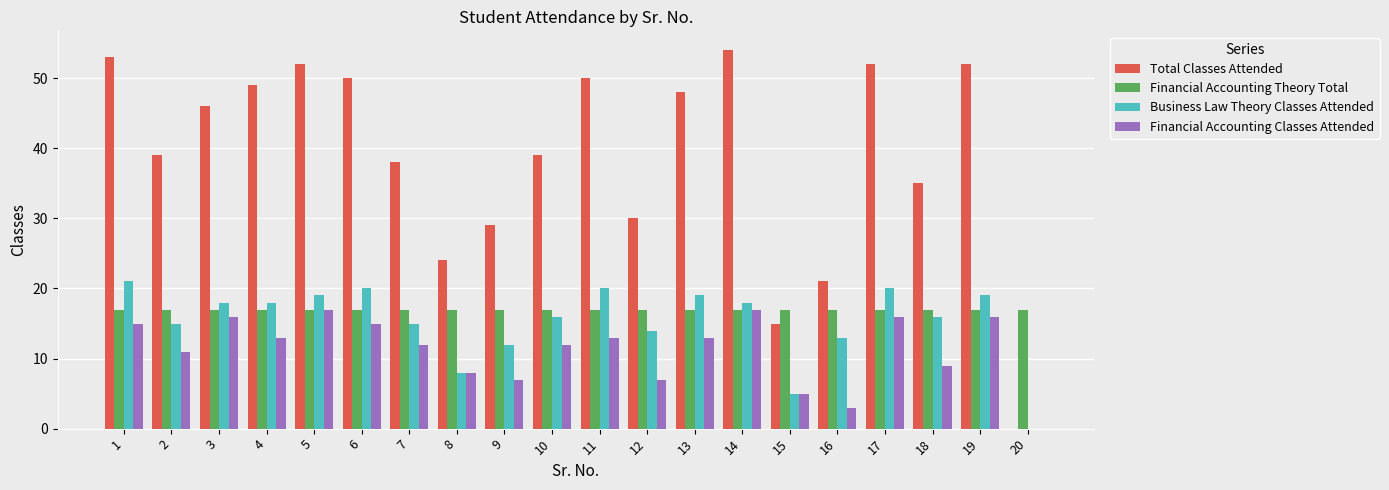

The Financial Accounting Classes Attended series shows 16 at 2. True or false?

False